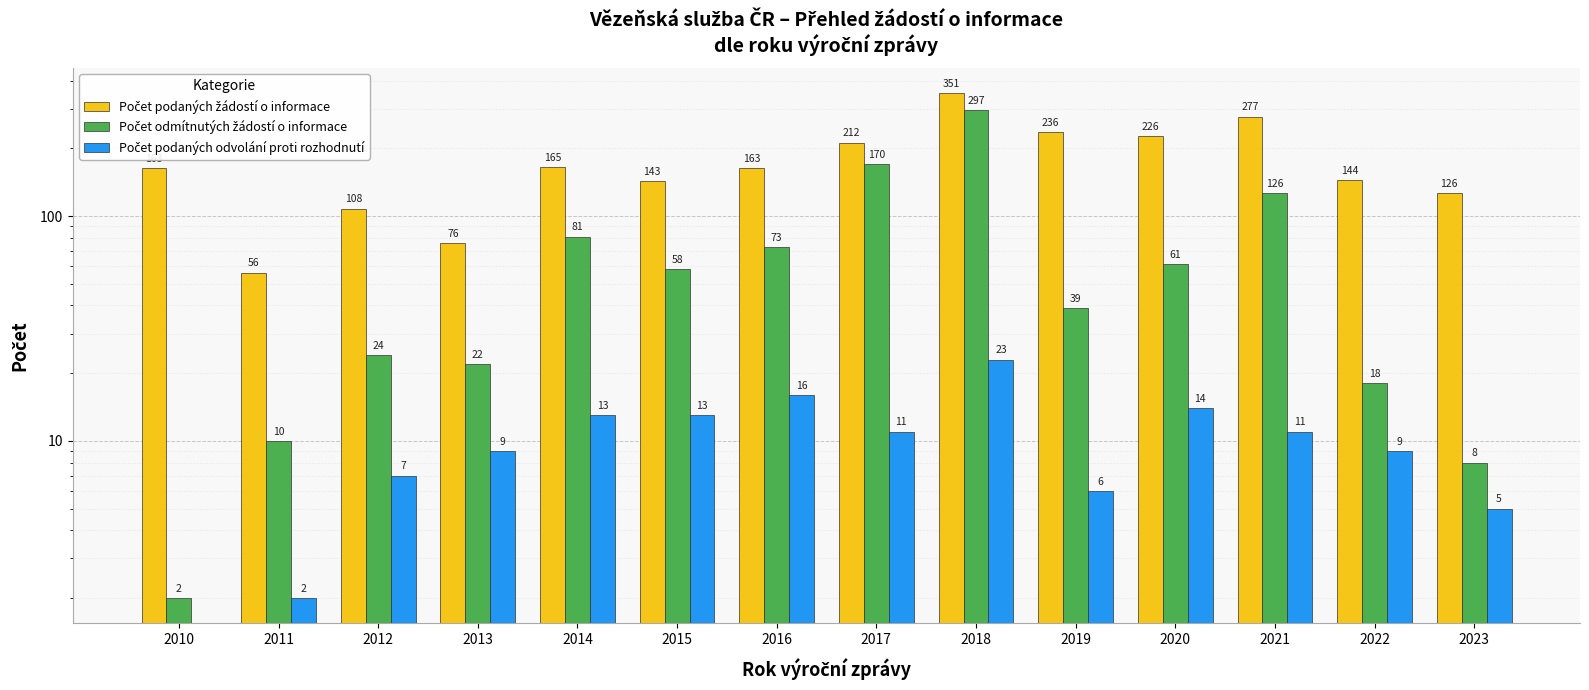

How many series are shown in this chart?

3